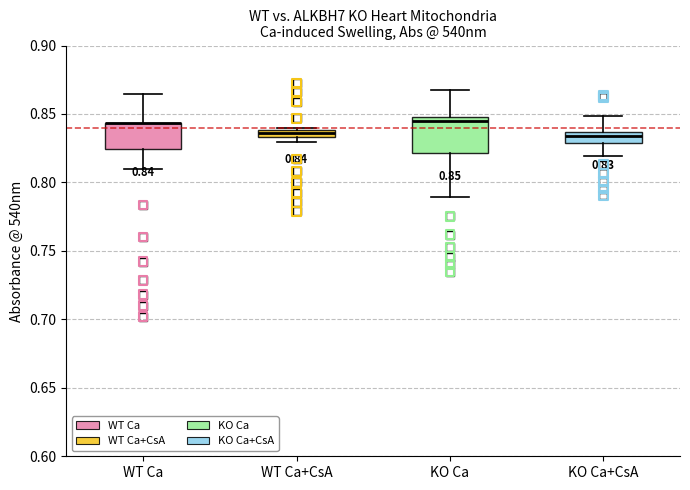

Comparing the boxes themselves (not the whiskers), which one is the tallest?

KO Ca